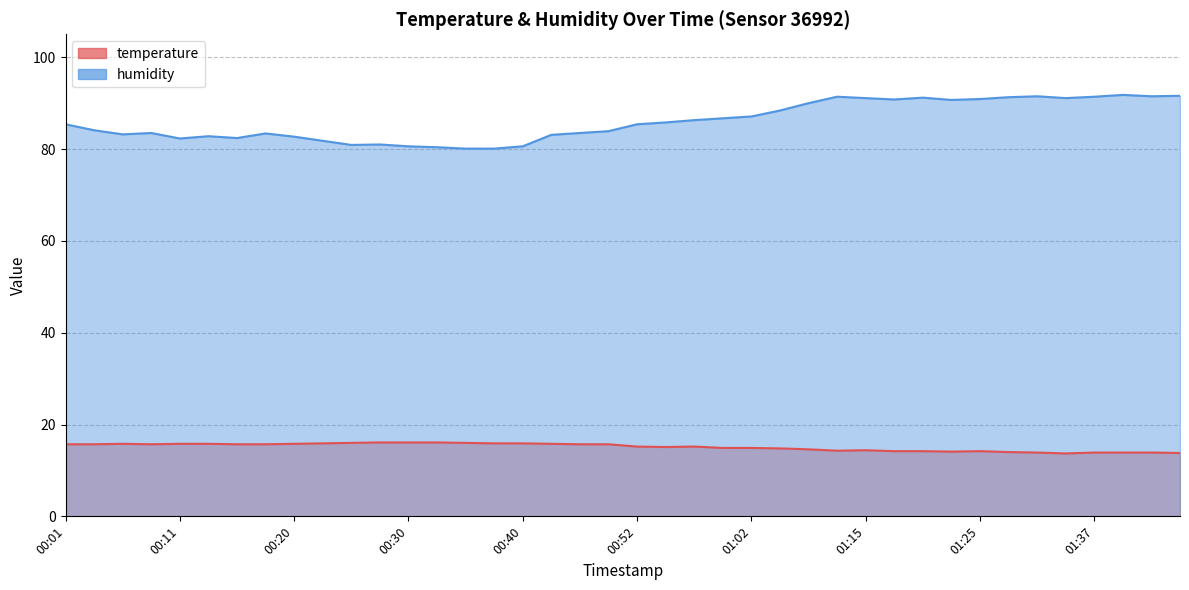

True or false: humidity has a value of 131.7 at 01:02.

False